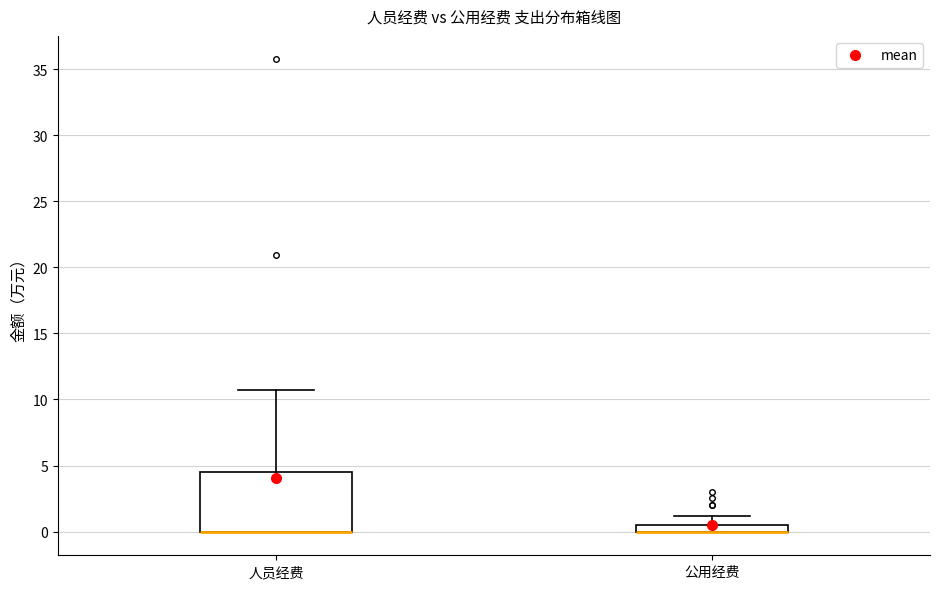

Comparing the boxes themselves (not the whiskers), which one is the tallest?

人员经费